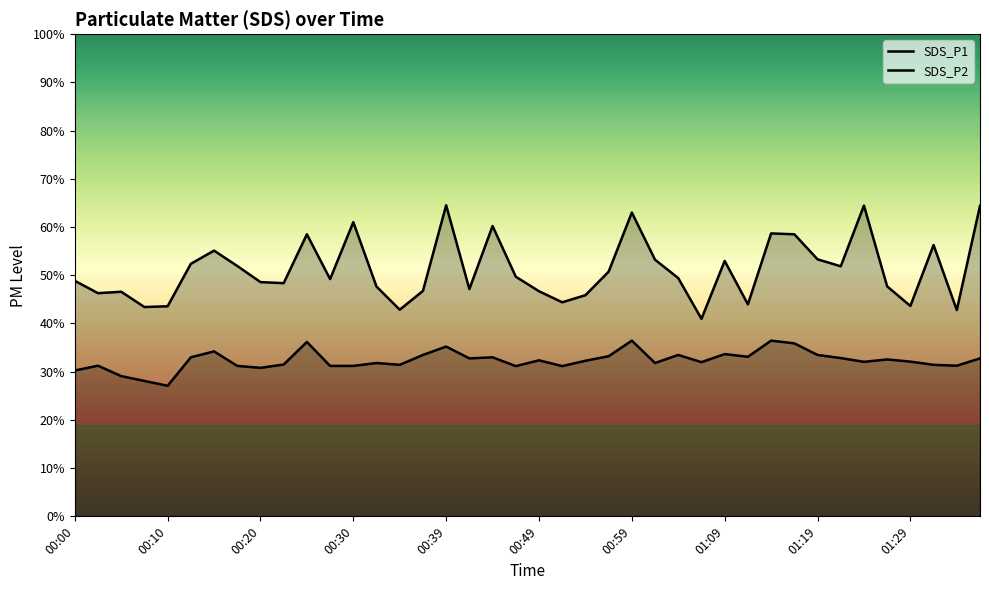

List the labels in order of SDS_P2 value, largest first.

24, 30, 10, 31, 16, 00:59, 28, 15, 26, 32, 23, 29, 00:49, 18, 33, 17, 39, 35, 20, 22, 36, 34, 27, 13, 25, 01:29, 14, 37, 00:10, 38, 01:09, 11, 12, 19, 21, 01:19, 00:00, 00:20, 00:30, 00:39